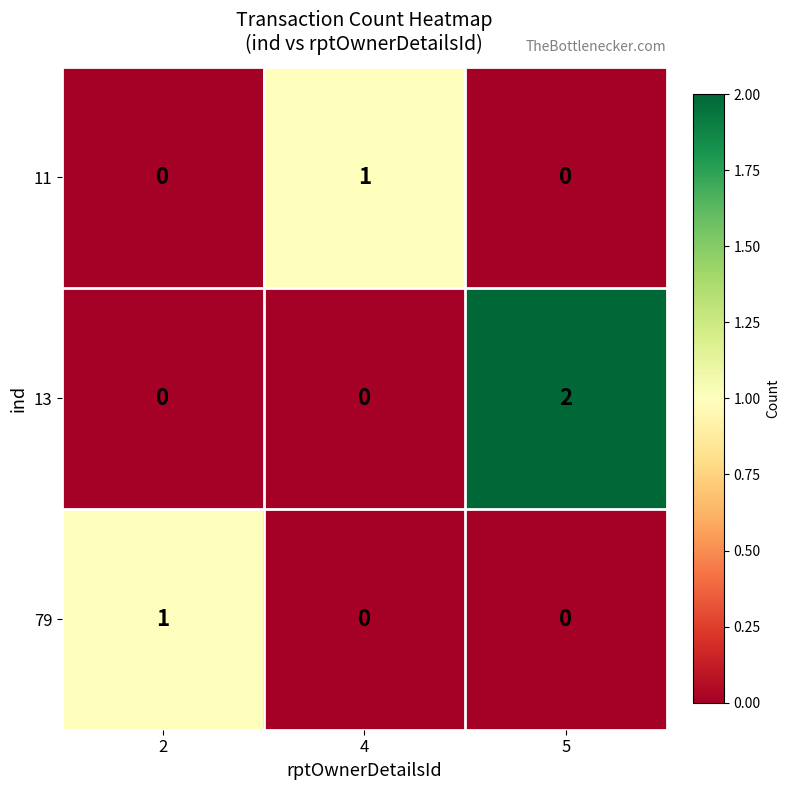

Reading left to right, list all the values displayed in this chart.

11: 0	1	0
13: 0	0	2
79: 1	0	0